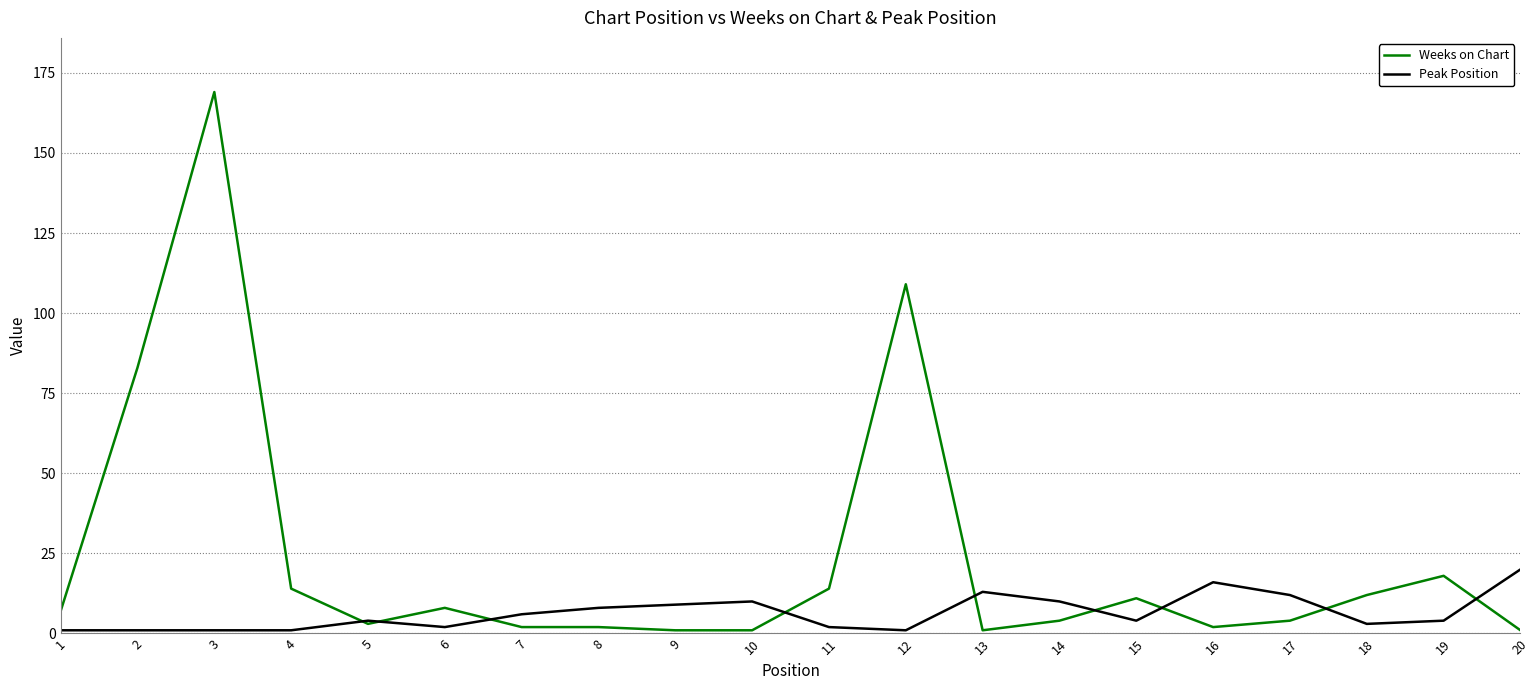

The value of Peak Position at 2 is 1. True or false?

True